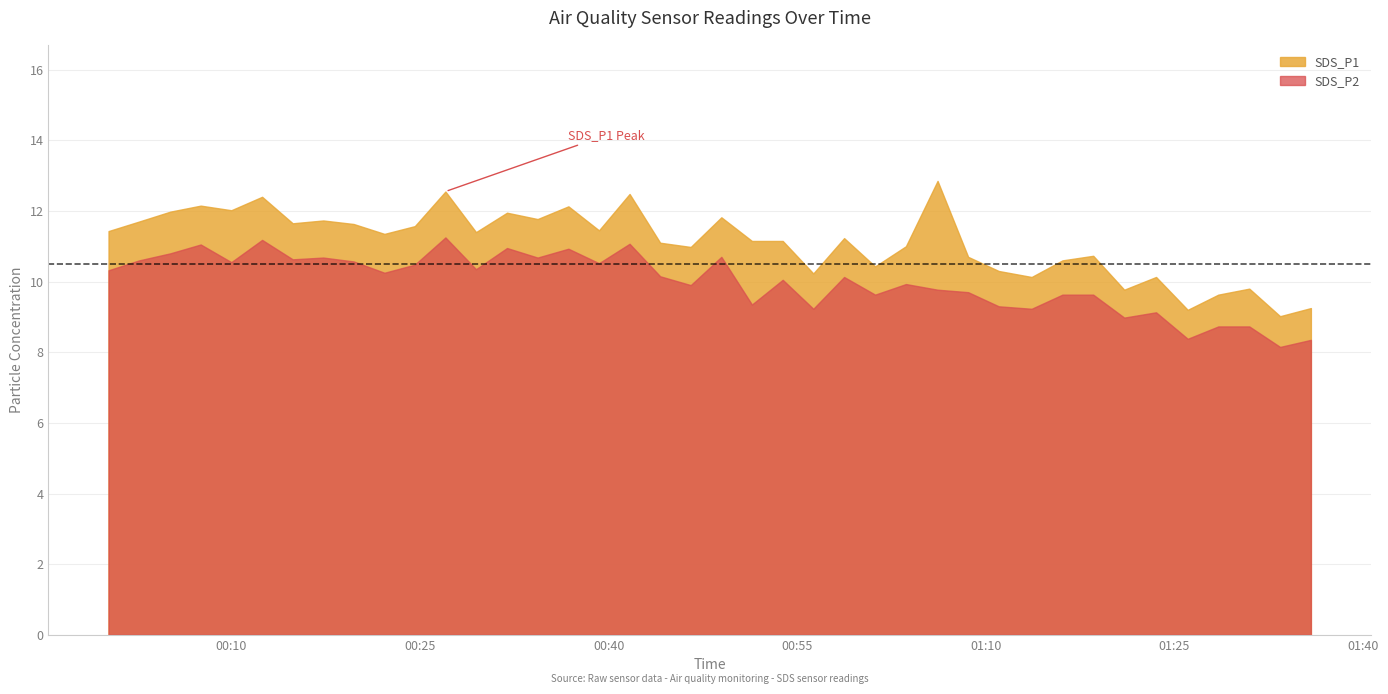

How many data points in SDS_P2 are less than 10?

18